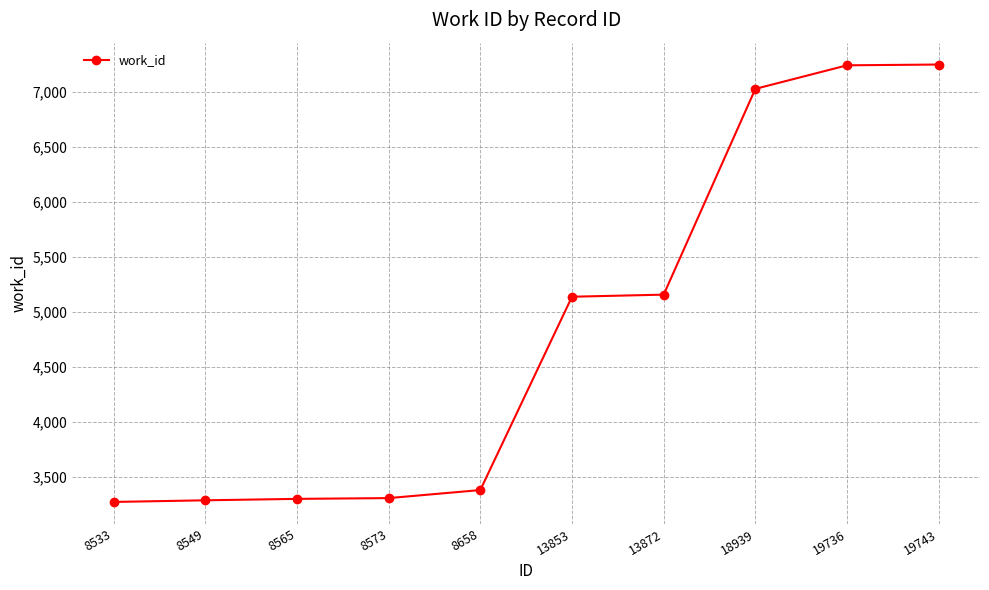

What is the value of the 3rd point from the left?

3300